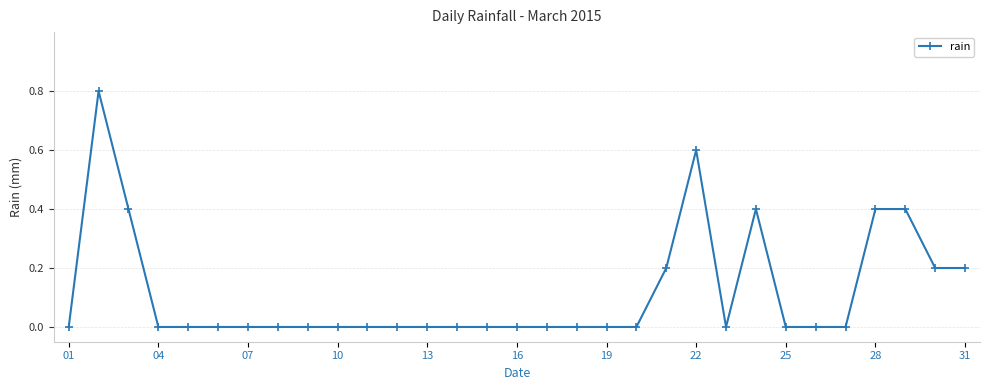

What is the sum of all values?

3.6